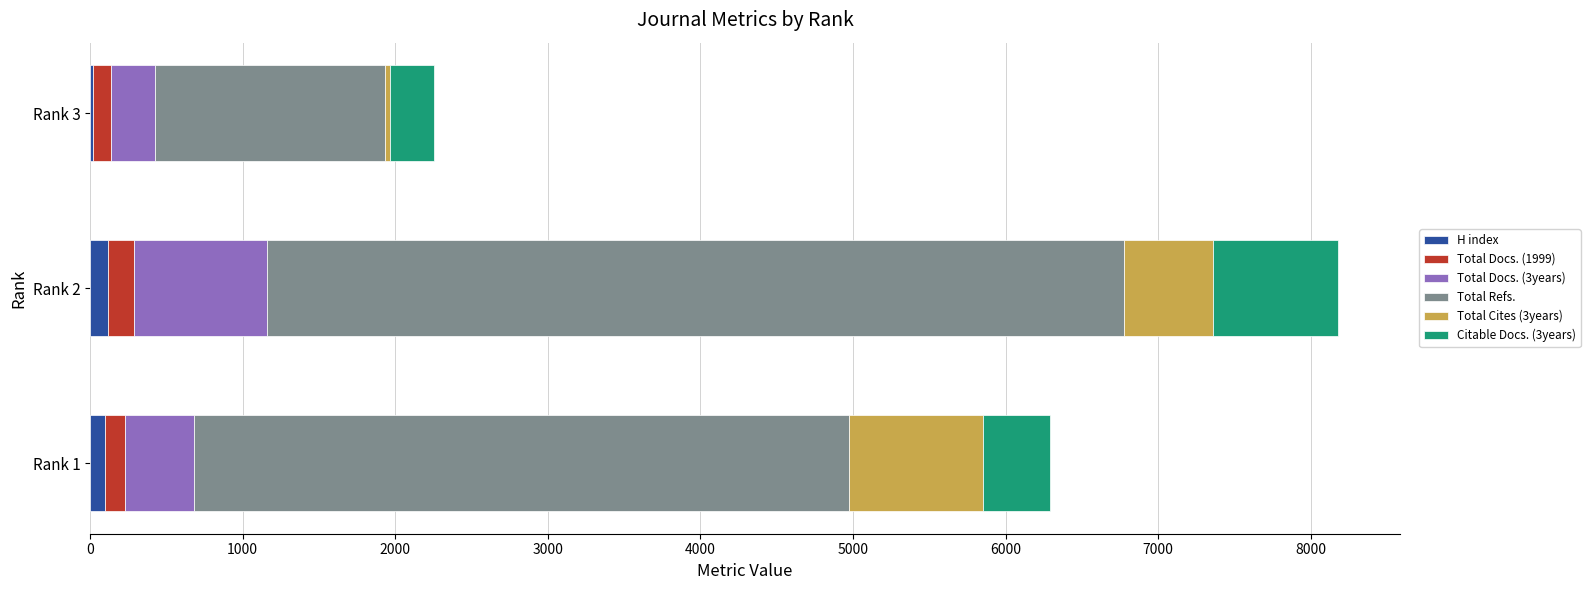

At which category is the sum across all series the highest?

Rank 2